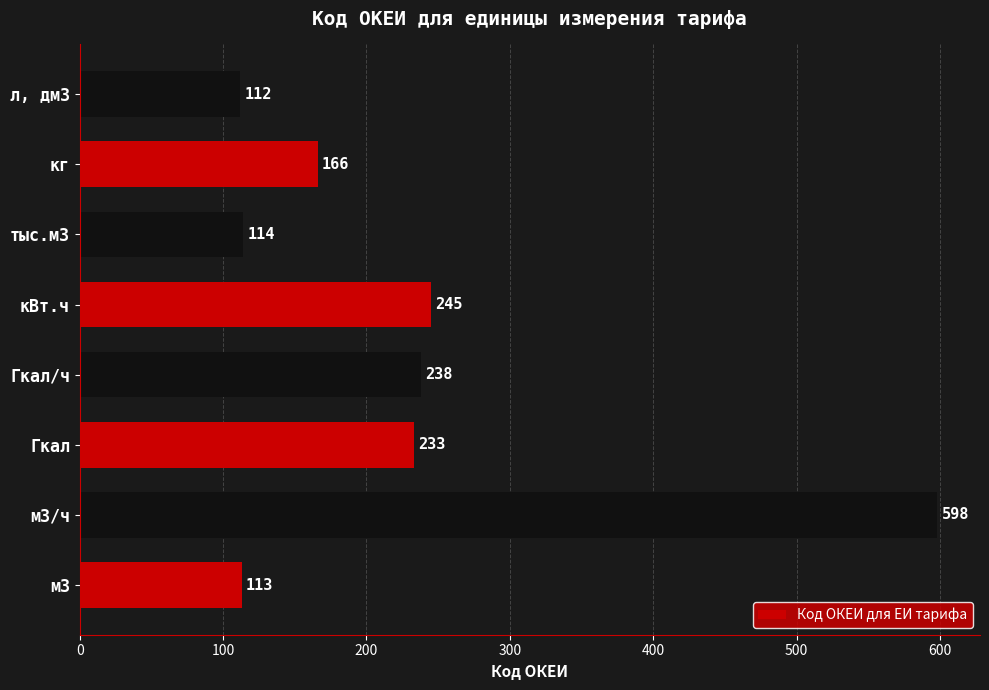

Reading bottom to top, transcribe all the data shown in this chart.

113	598	233	238	245	114	166	112